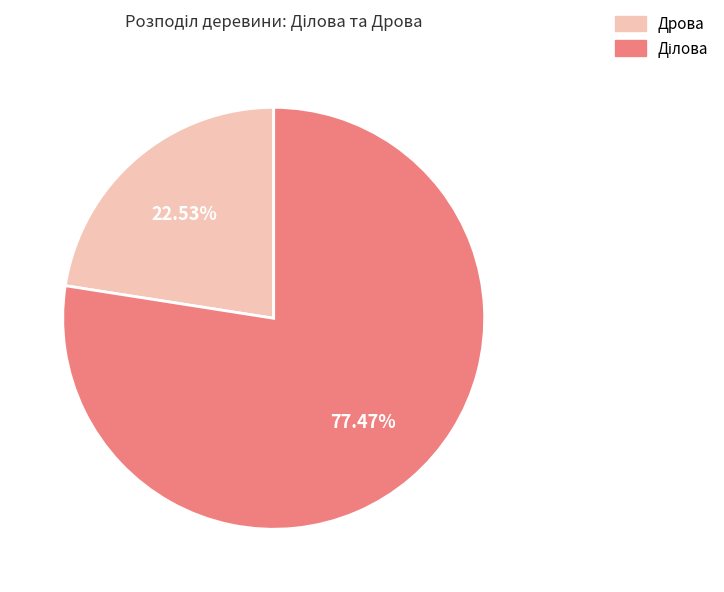

Does Дрова account for over 50% of the chart?

No